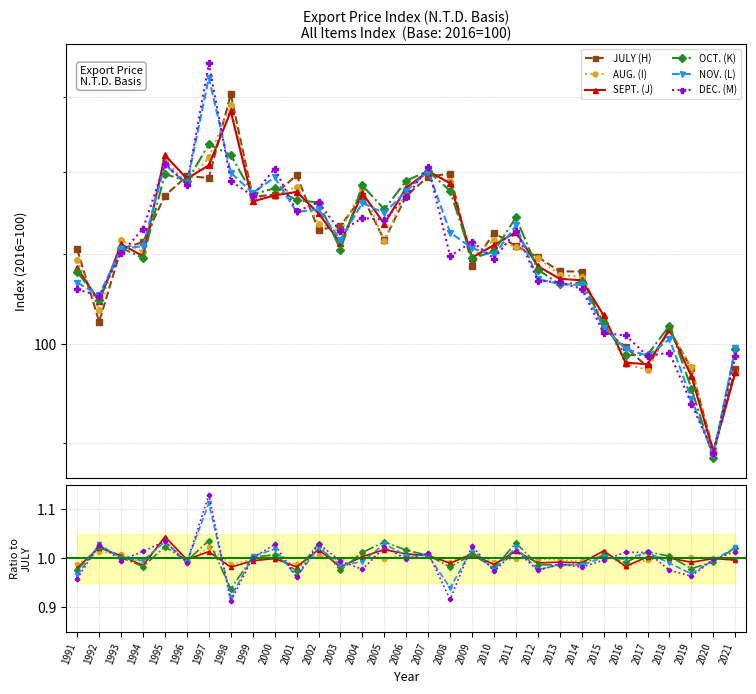

Reading left to right, what are all the values shown in this chart?

JULY (H): 110.6	102.4	110.6	111.4	117.0	119.5	119.3	130.4	116.9	117.2	119.6	112.9	113.3	117.0	111.6	117.0	119.5	119.8	108.7	112.5	110.9	109.7	108.0	108.0	101.5	99.7	97.6	101.5	97.4	89.2	97.4
AUG. (I): 1.0	1.0	1.0	1.0	1.0	1.0	1.0	1.0	1.0	1.0	1.0	1.0	1.0	1.0	1.0	1.0	1.0	1.0	1.0	1.0	1.0	1.0	1.0	1.0	1.0	1.0	1.0	1.0	1.0	1.0	1.0
SEPT. (J): 1.0	1.0	1.0	1.0	1.0	1.0	1.0	1.0	1.0	1.0	1.0	1.0	1.0	1.0	1.0	1.0	1.0	1.0	1.0	1.0	1.0	1.0	1.0	1.0	1.0	1.0	1.0	1.0	1.0	1.0	1.0
OCT. (K): 1.0	1.0	1.0	1.0	1.0	1.0	1.0	0.9	1.0	1.0	1.0	1.0	1.0	1.0	1.0	1.0	1.0	1.0	1.0	1.0	1.0	1.0	1.0	1.0	1.0	1.0	1.0	1.0	1.0	1.0	1.0
NOV. (L): 1.0	1.0	1.0	1.0	1.0	1.0	1.1	0.9	1.0	1.0	1.0	1.0	1.0	1.0	1.0	1.0	1.0	0.9	1.0	1.0	1.0	1.0	1.0	1.0	1.0	1.0	1.0	1.0	1.0	1.0	1.0
DEC. (M): 1.0	1.0	1.0	1.0	1.0	1.0	1.1	0.9	1.0	1.0	1.0	1.0	1.0	1.0	1.0	1.0	1.0	0.9	1.0	1.0	1.0	1.0	1.0	1.0	1.0	1.0	1.0	1.0	1.0	1.0	1.0